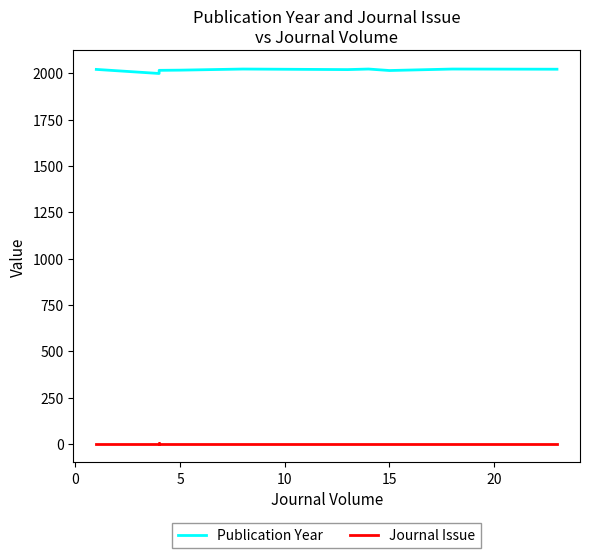

What is the greatest value displayed?

2023